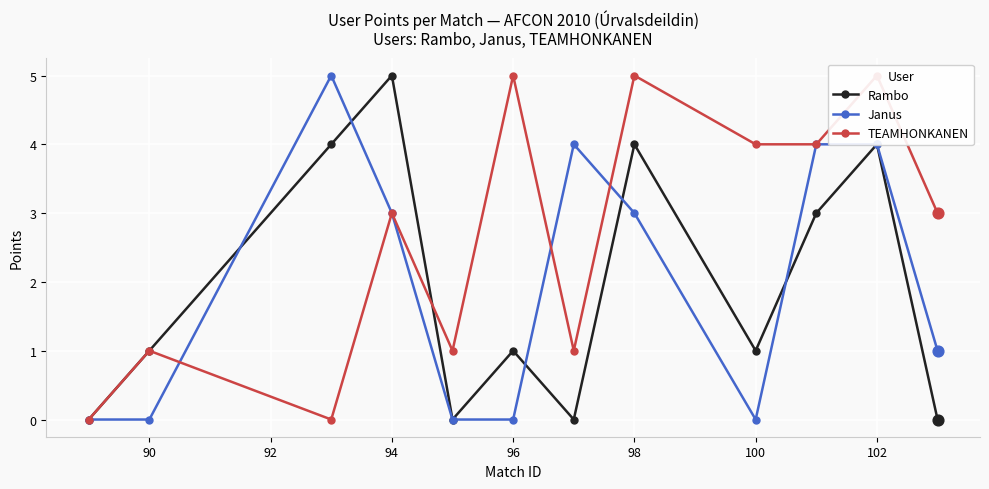

Which series reaches the maximum Y coordinate?

Rambo